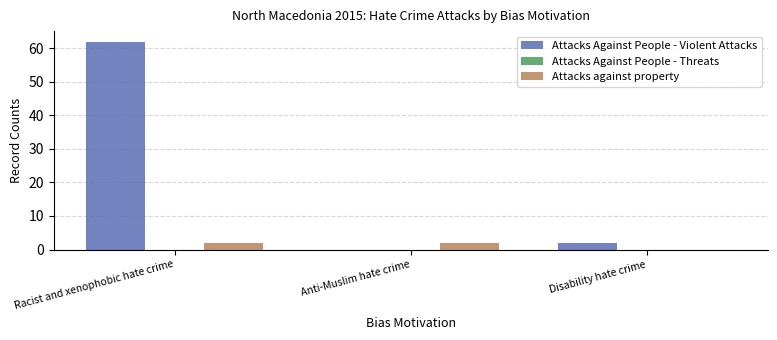

At which category is the sum across all series the highest?

Racist and xenophobic hate crime